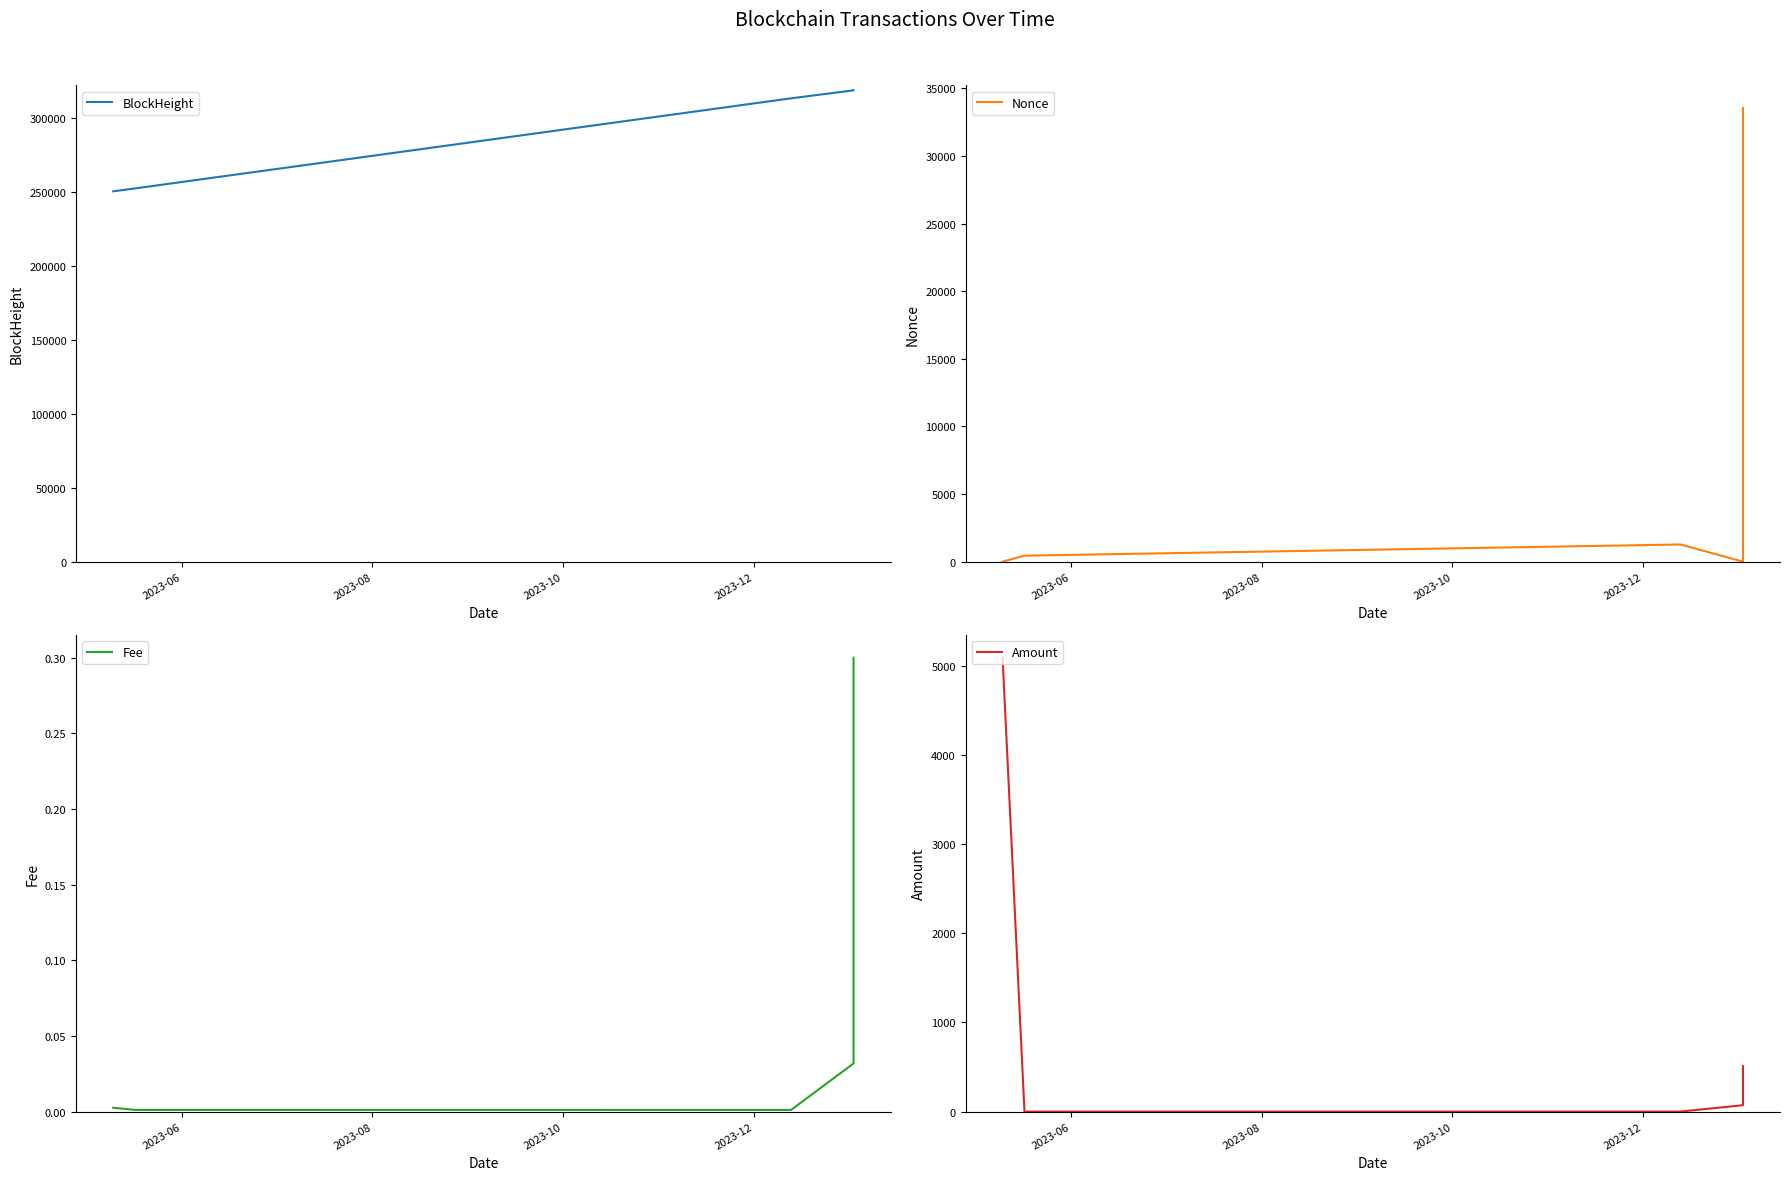

Where is the first local minimum for Nonce?

2023-12